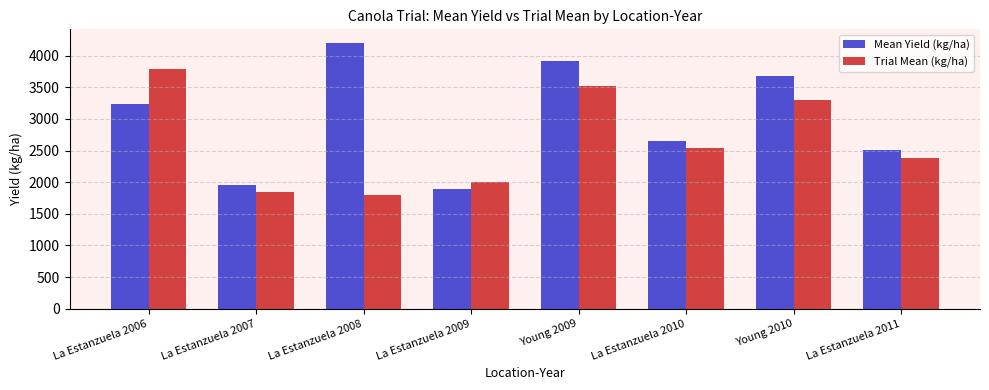

Which series has the largest total across all categories?

Mean Yield (kg/ha)